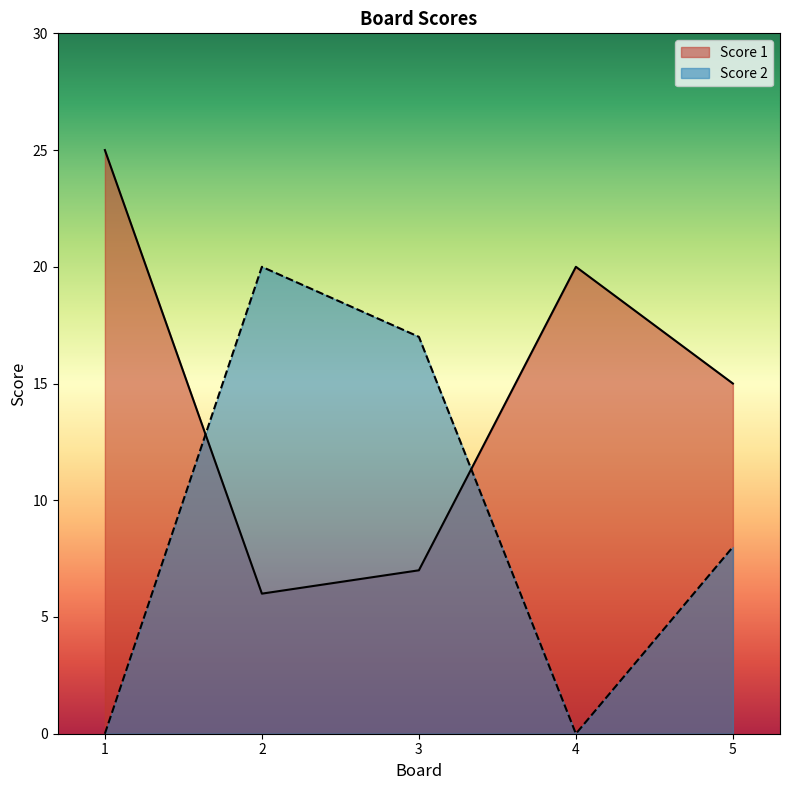

Does the chart display data point markers on the line(s)?

No